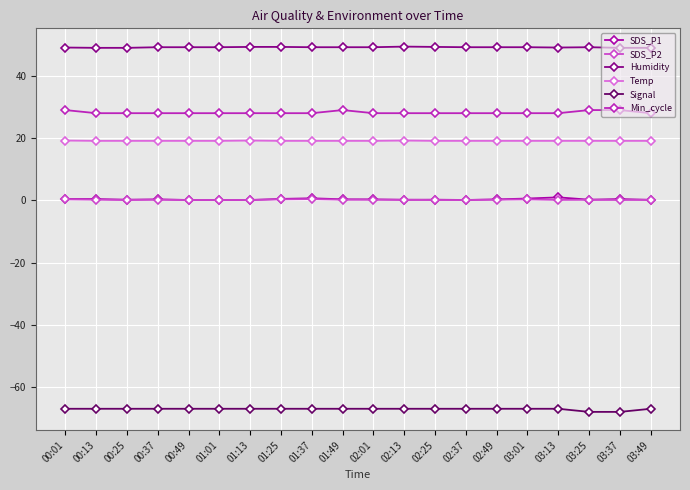

The Temp series shows 19.1 at 03:49. True or false?

True